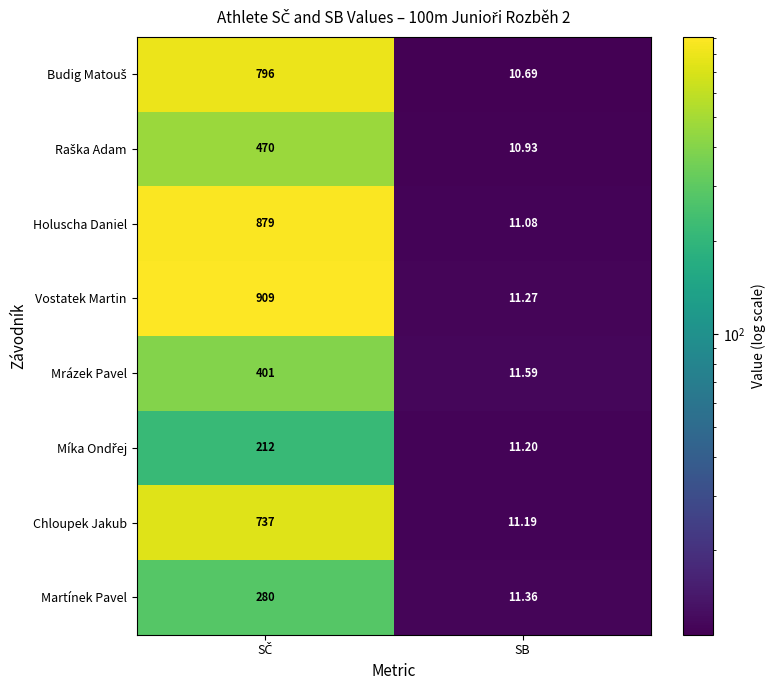

At which label is Vostatek Martin closest to 460?

SB